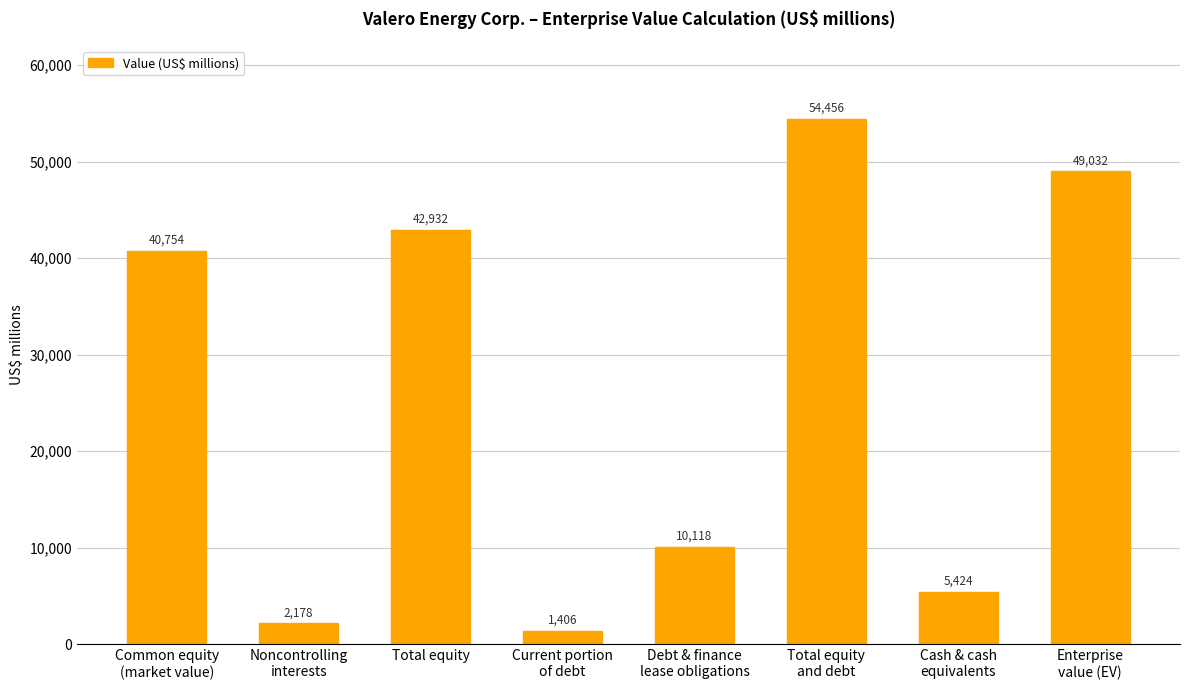

How many bars are there in total?

8